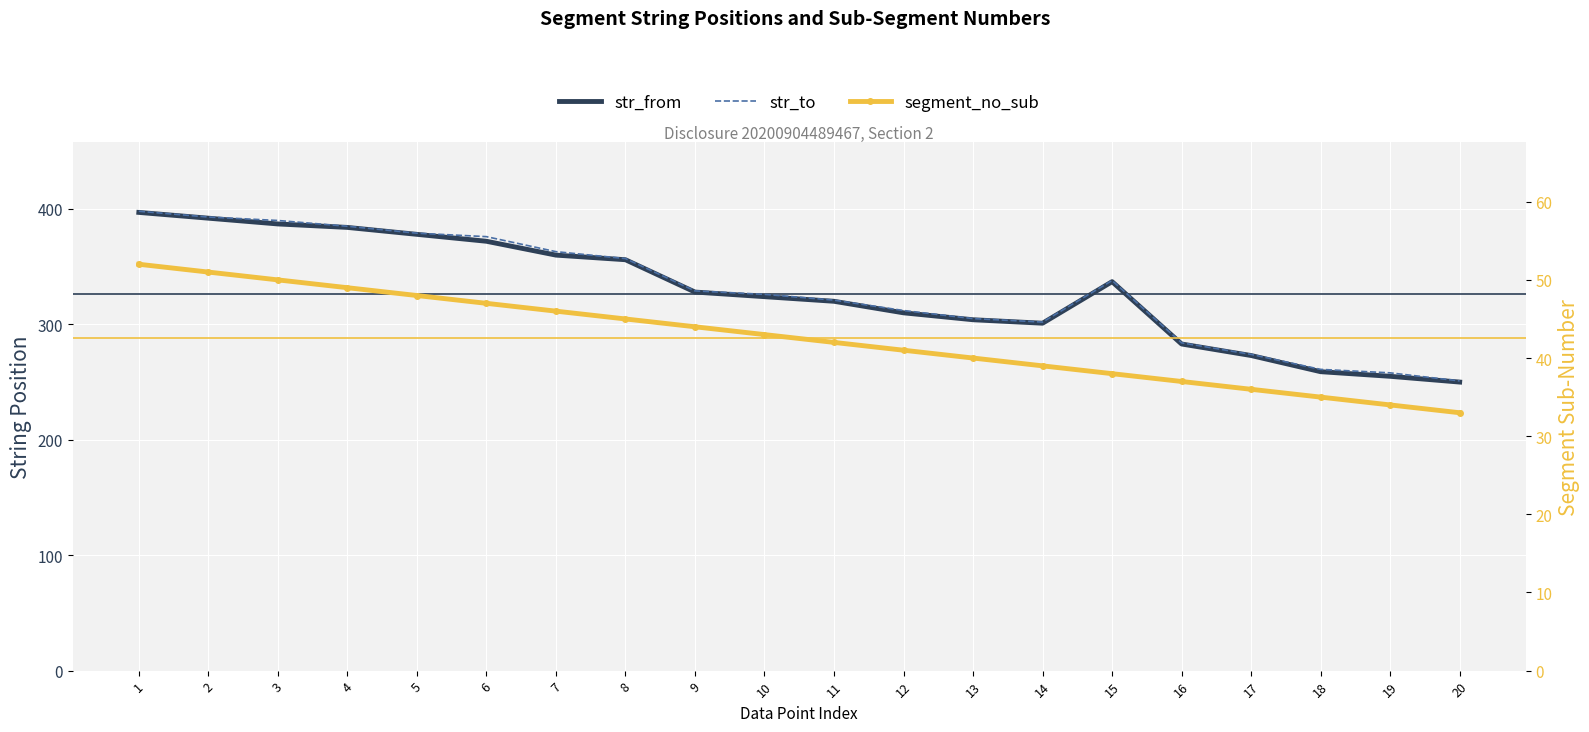

What is the total value across all series at 12?

663